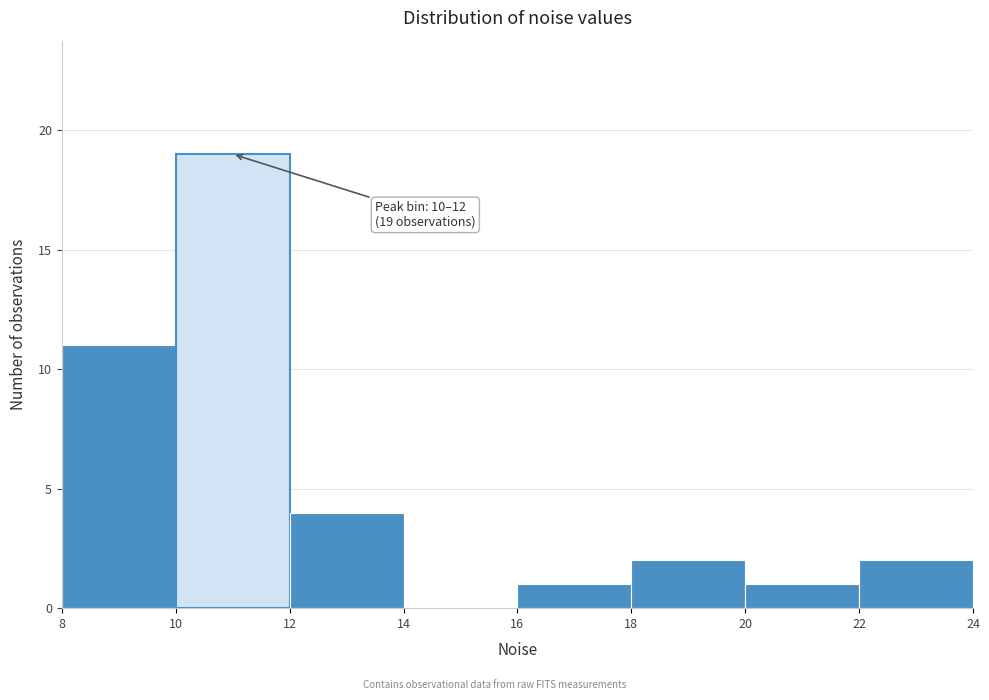

Which range on the x-axis has the tallest bar?

10 to 12